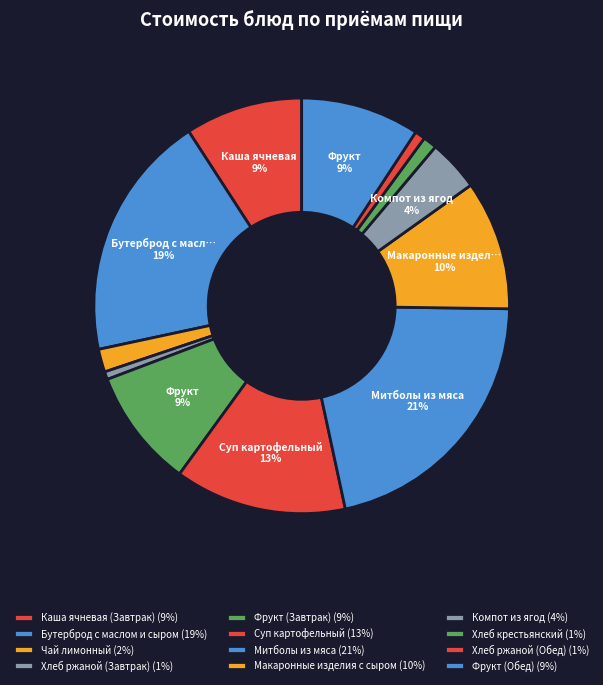

Which has a higher value, Фрукт (Обед) or Компот из ягод?

Фрукт (Обед)